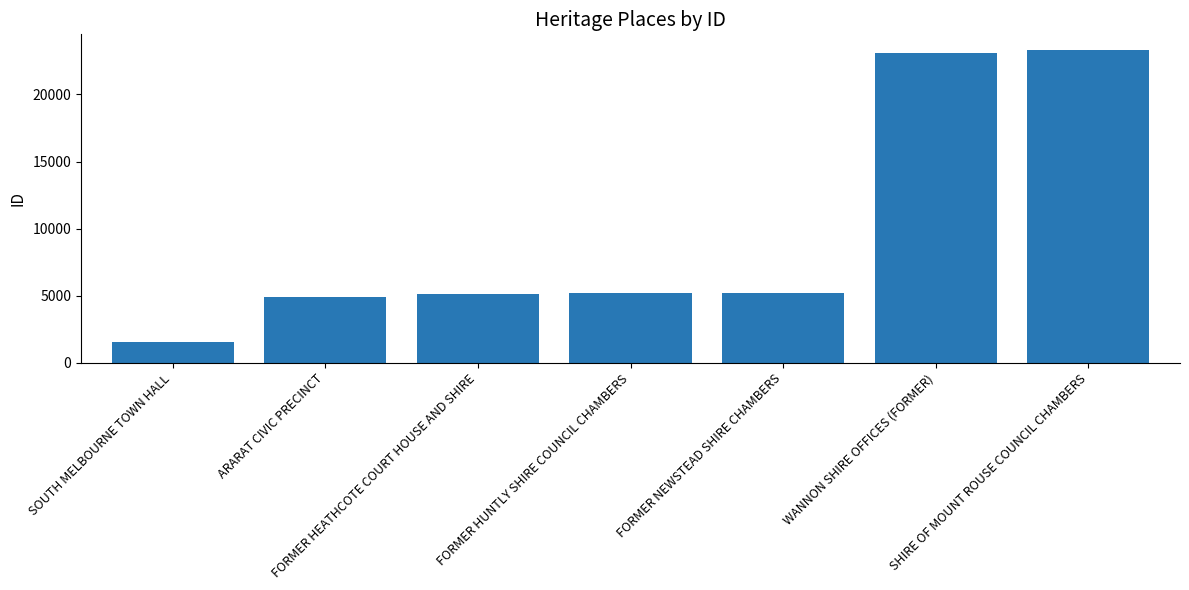

What is the difference between the values at FORMER NEWSTEAD SHIRE CHAMBERS and ARARAT CIVIC PRECINCT?

312